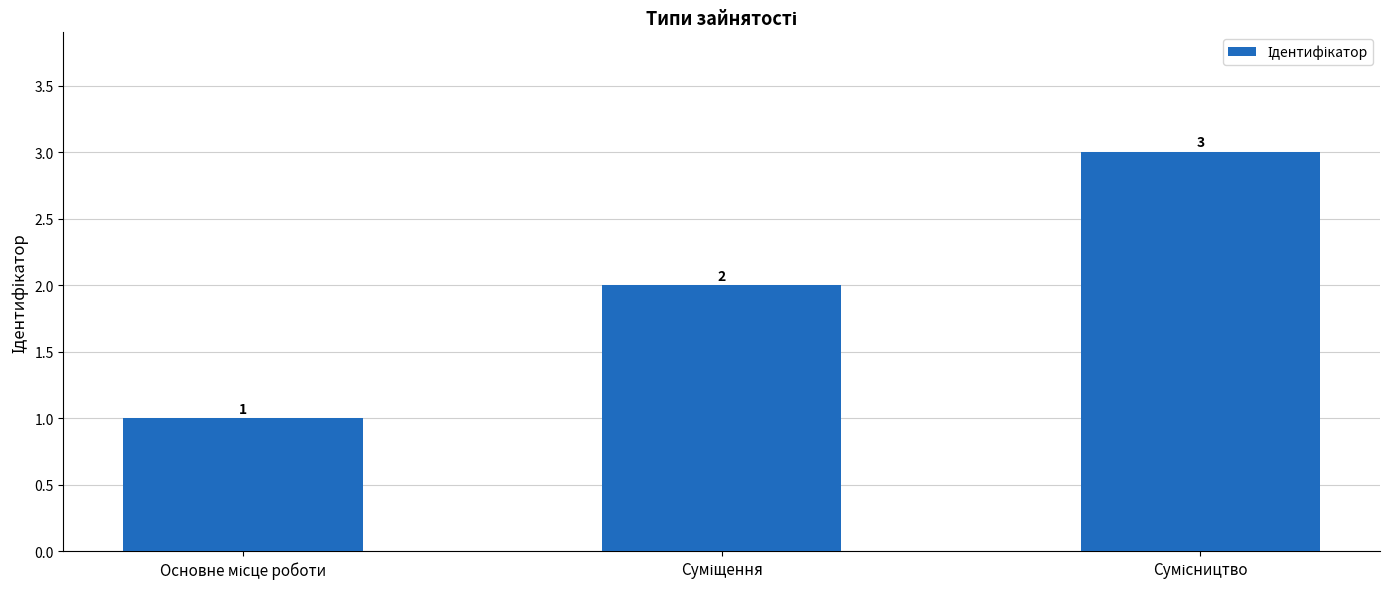

Reading left to right, what are all the values shown in this chart?

1	2	3